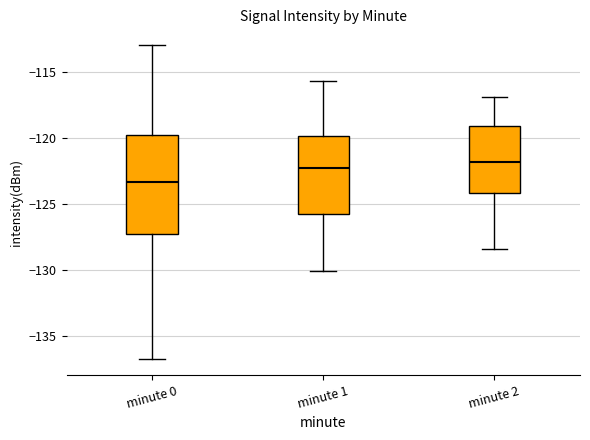

Where is the lower edge of the box for minute 0 on the y-axis? The values are not printed on the chart, so give them approximately, as read against the axis.

-127.5